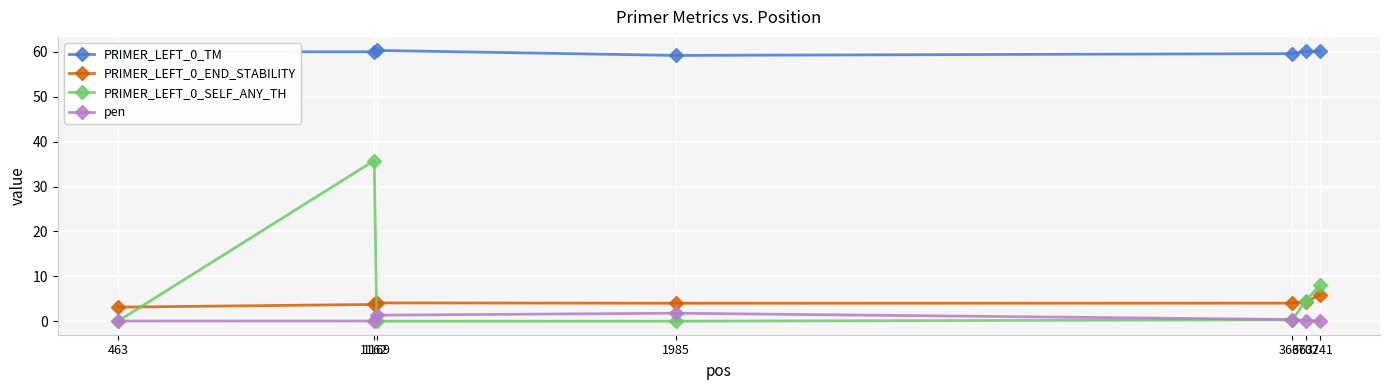

True or false: pen and PRIMER_LEFT_0_END_STABILITY cross at least once.

False